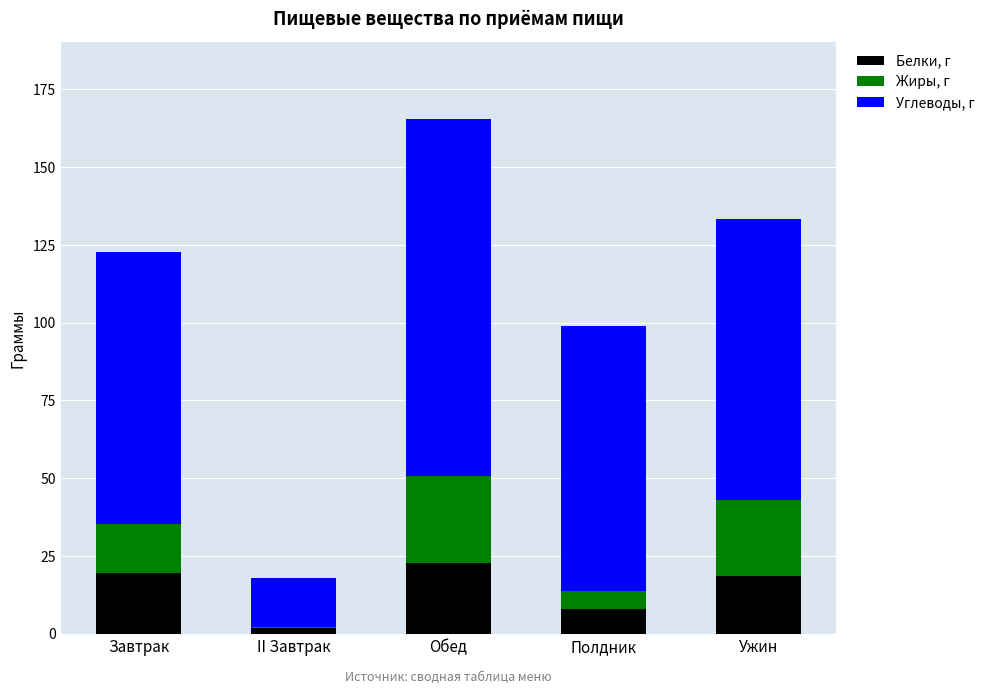

What is the highest value of the Белки, г series?

22.7